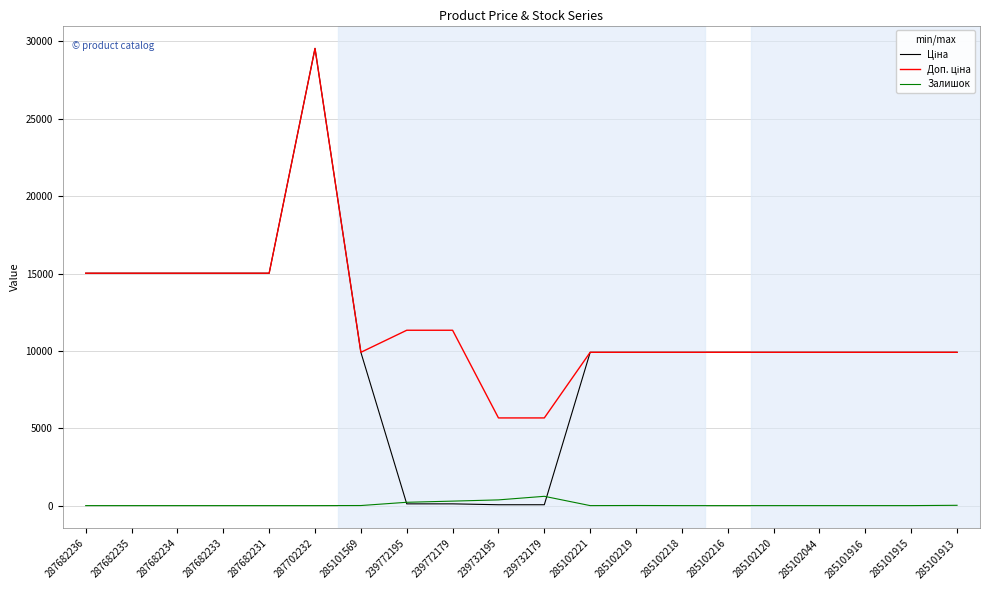

What is the greatest value displayed?

29548.9